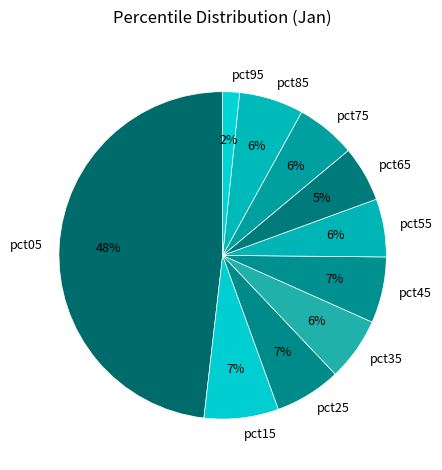

Is it true that pct45 is 12% of the pie?

False